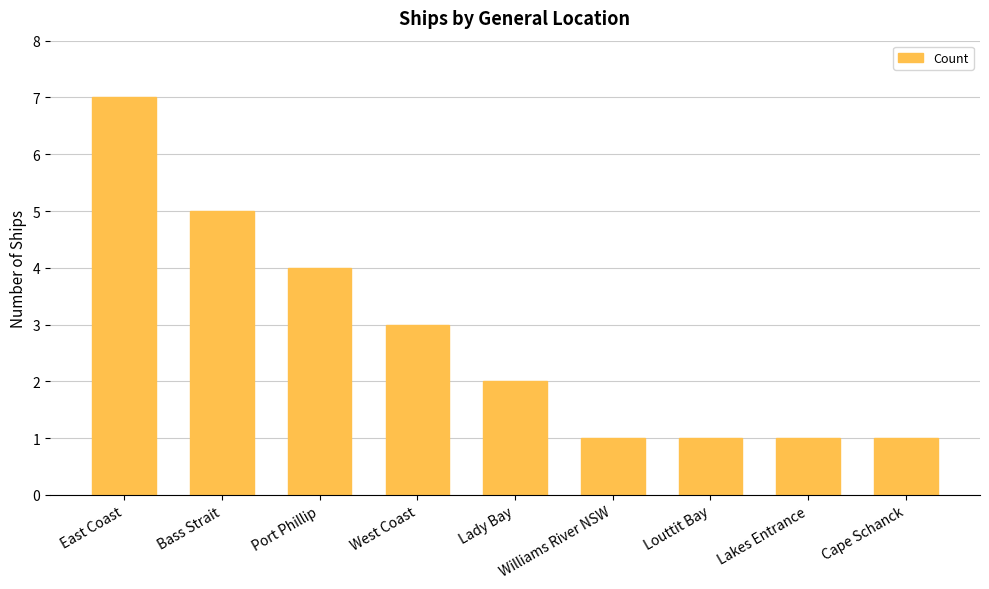

What is the sum of the values at Lady Bay and Port Phillip?

6